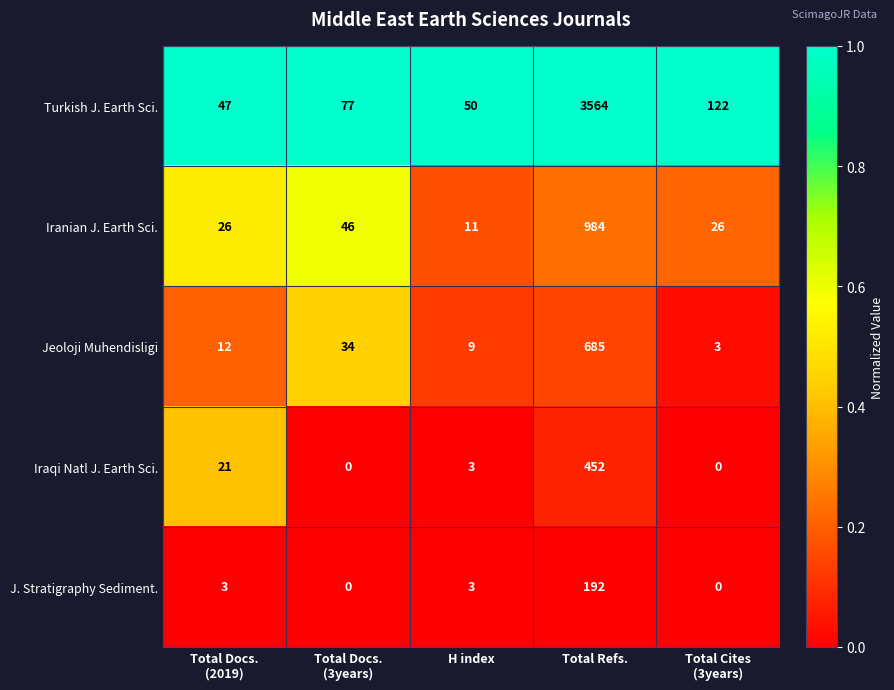

Count the number of data series in this chart.

5